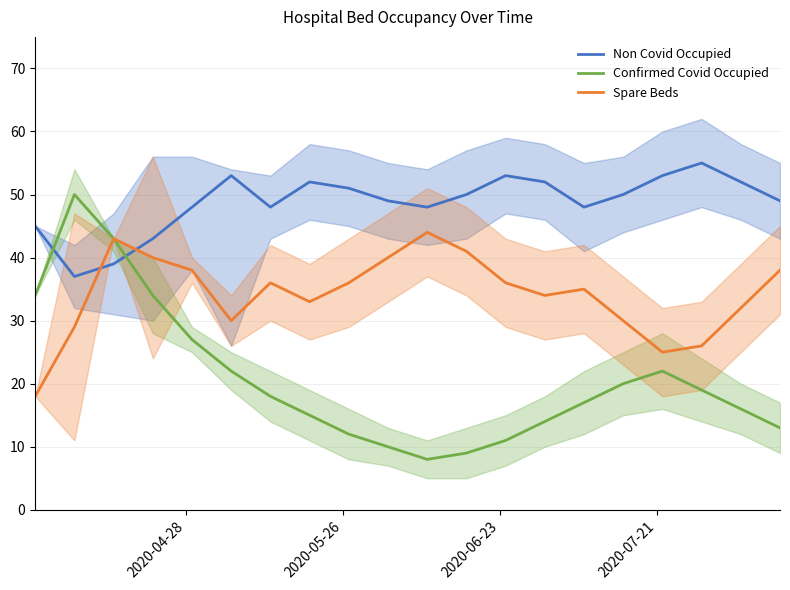

How many times do Spare Beds and Non Covid Occupied cross each other?

2